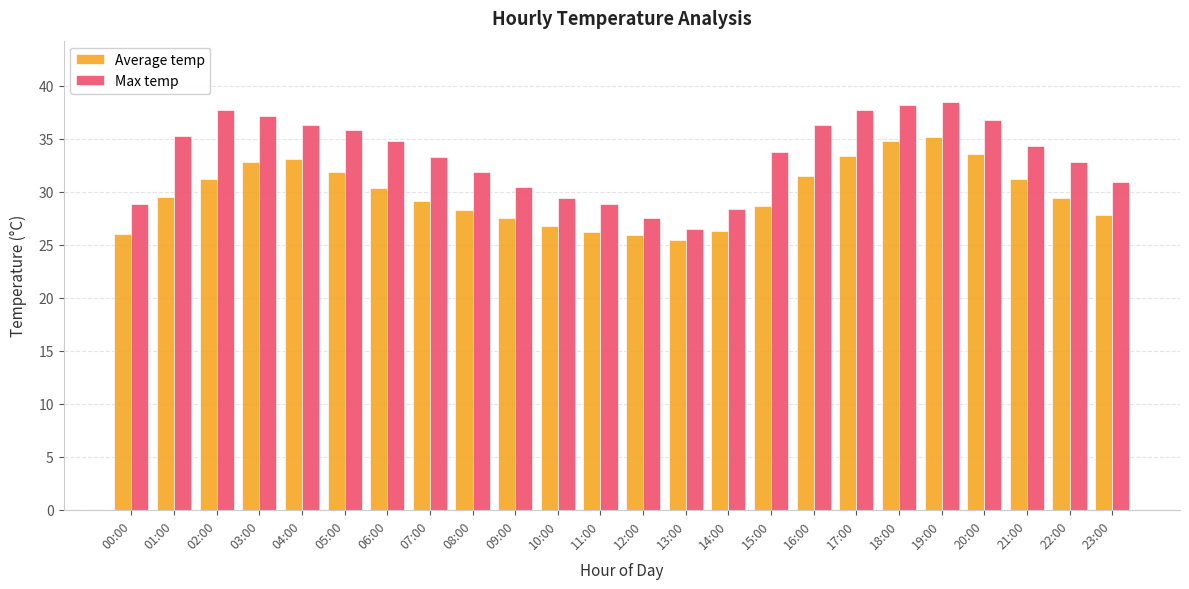

At which label does Average temp reach its minimum?

13:00